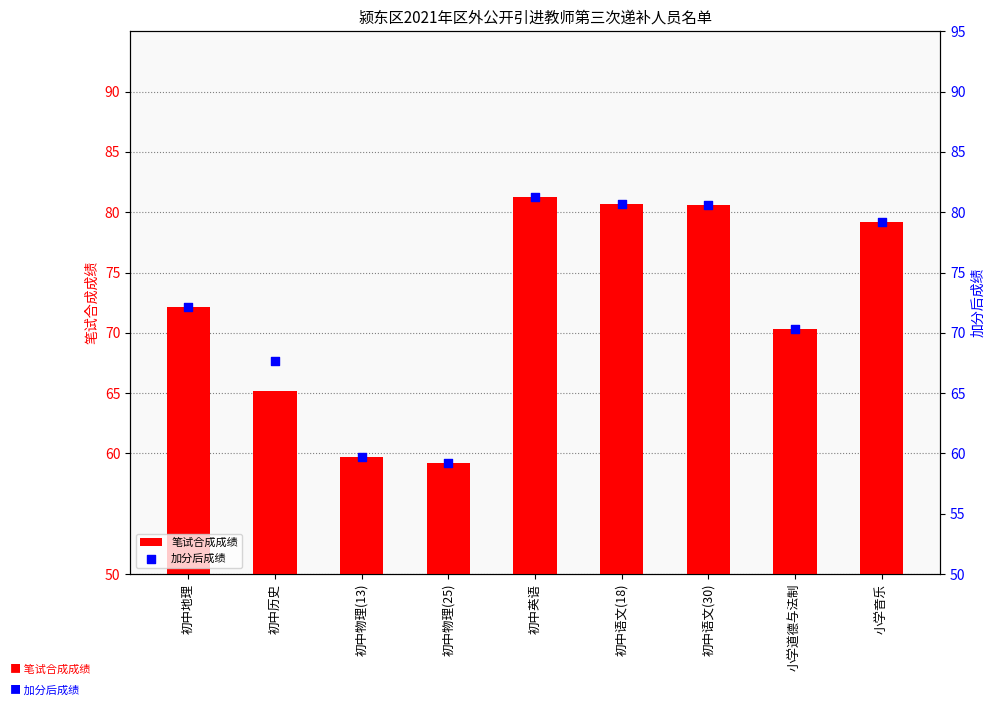

What are all the series names shown in the legend?

笔试合成成绩, 加分后成绩